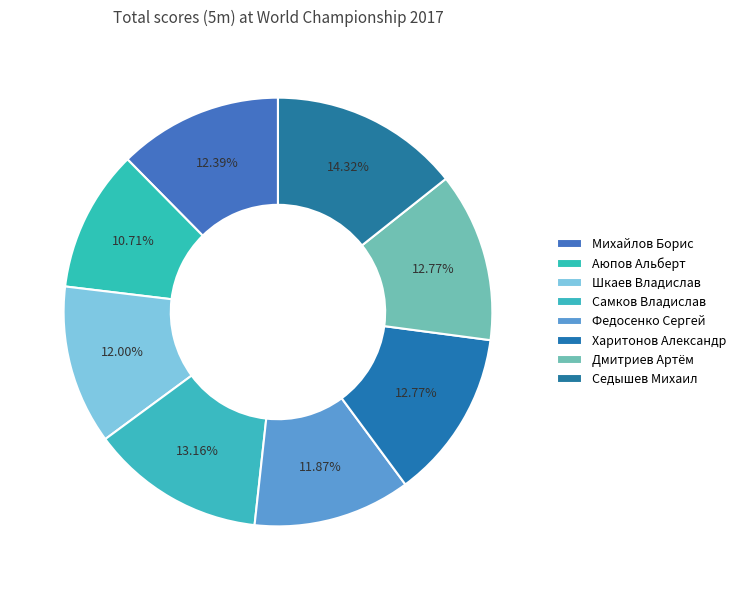

Is Дмитриев Артём the majority of the pie?

No